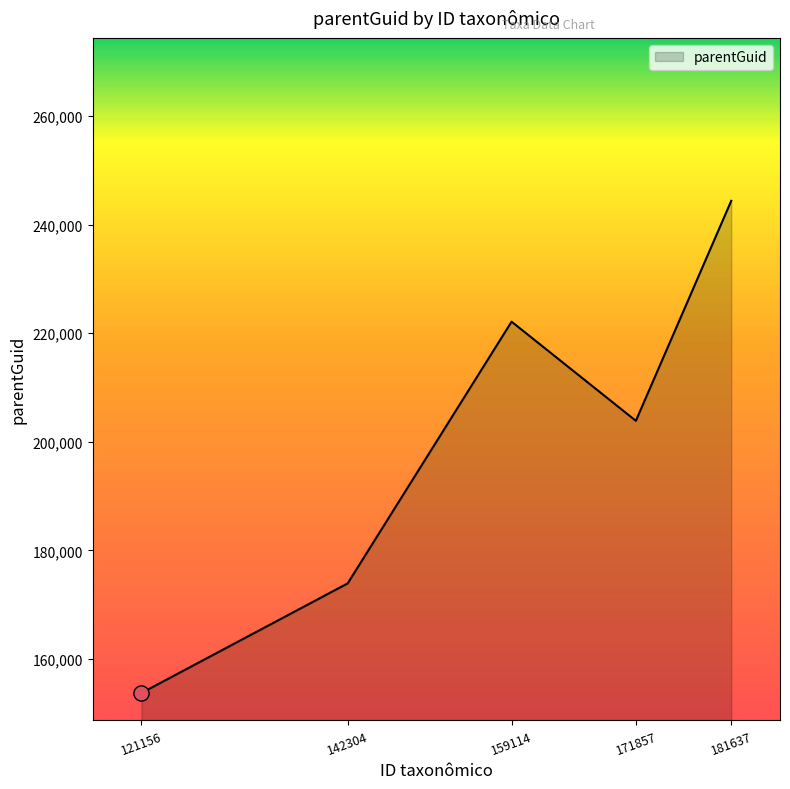

What is the change in value from 121156 to 159114?

+68364